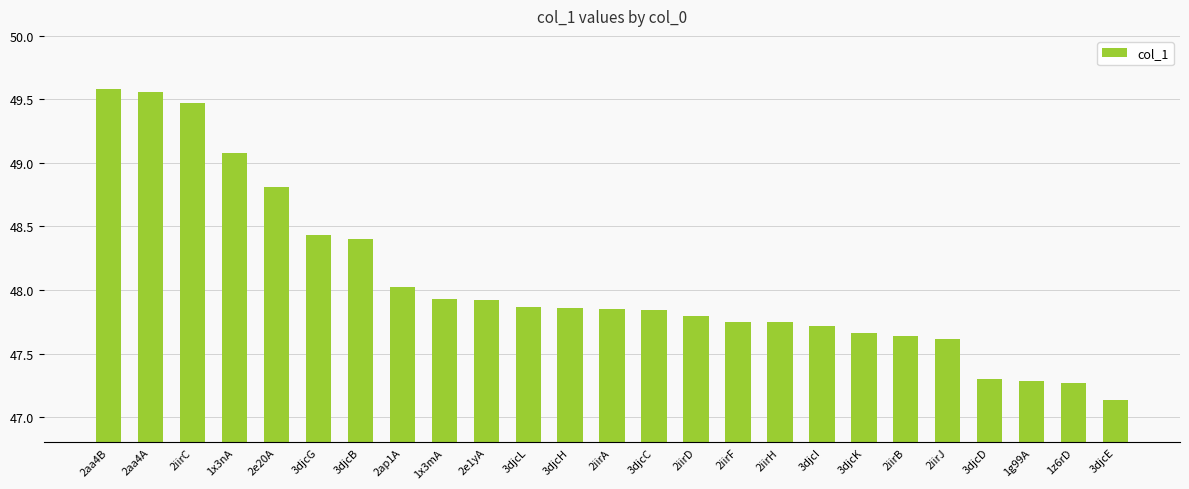

The value at 3djcC is 80.1. True or false?

False